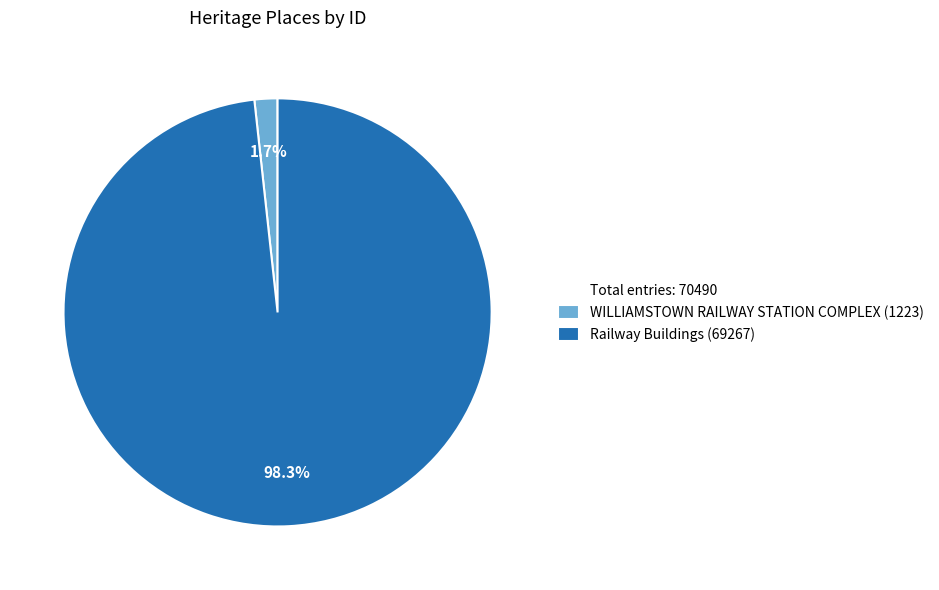

Is there a majority slice in this chart?

Yes